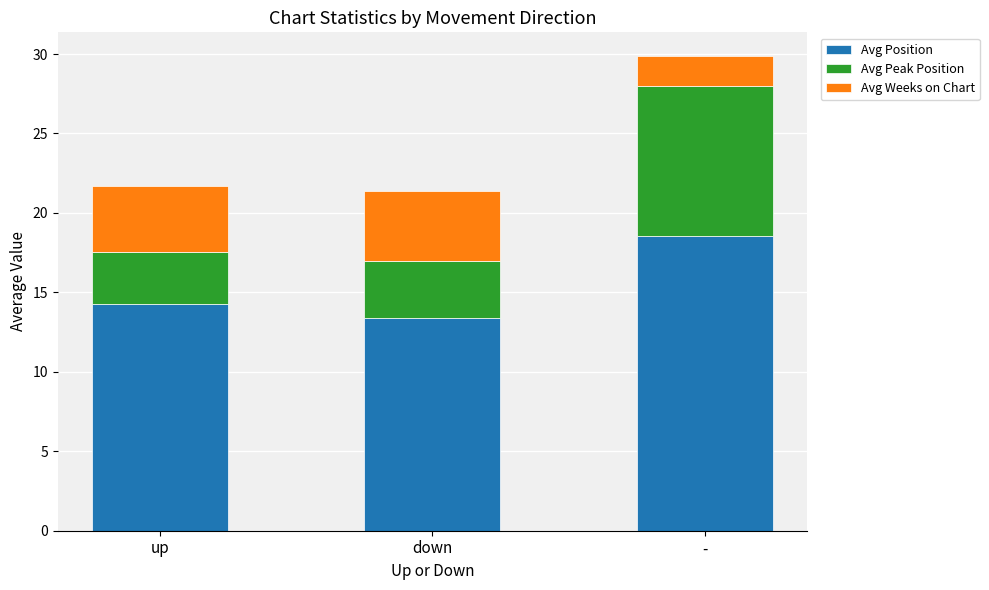

Reading left to right, list the values for the Avg Position series.

14.3	13.4	18.5